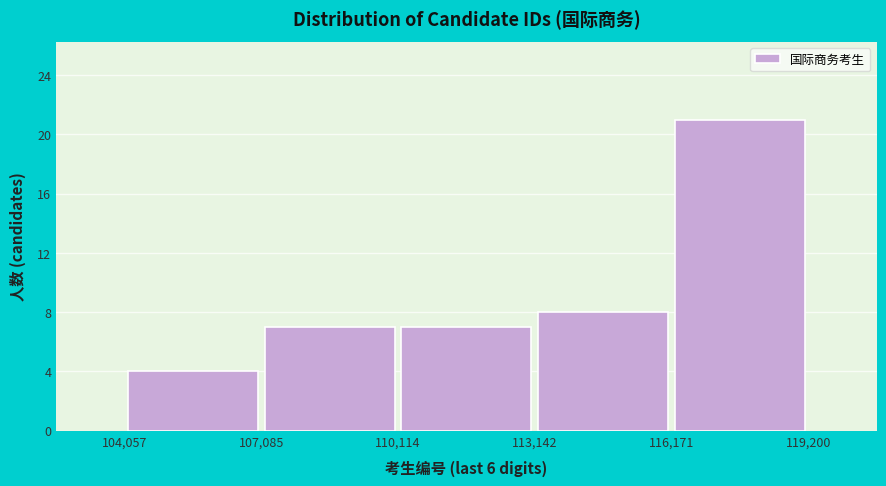

What is the height of the bar covering 113,142 to 116,171 on the x-axis? The values are not printed on the chart, so give them approximately, as read against the axis.

8